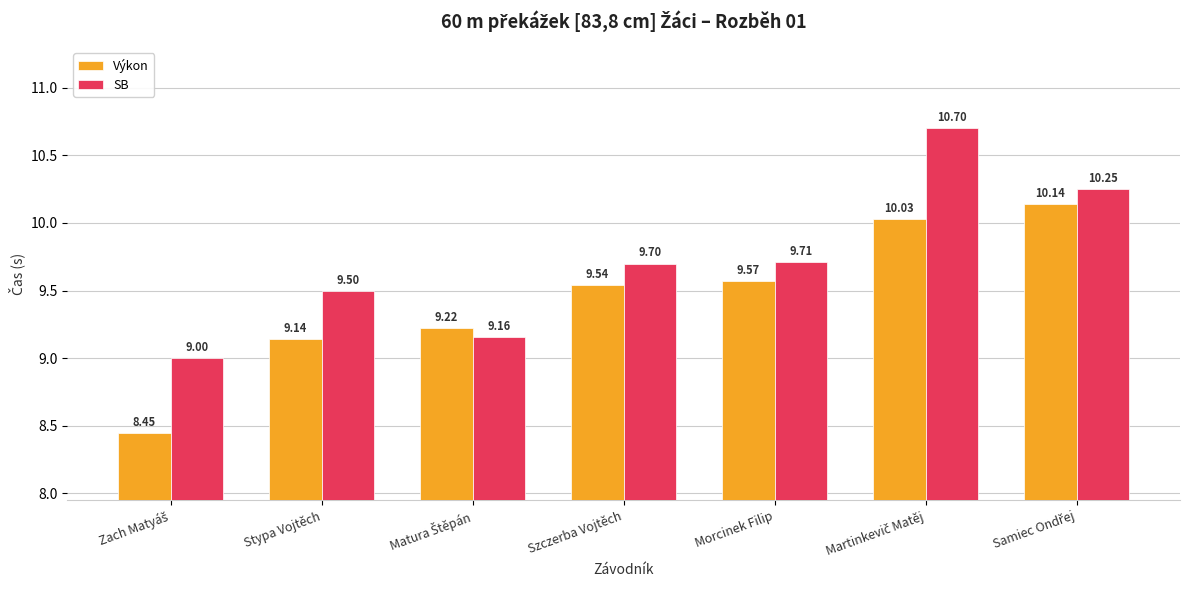

Does the chart contain any negative values?

No